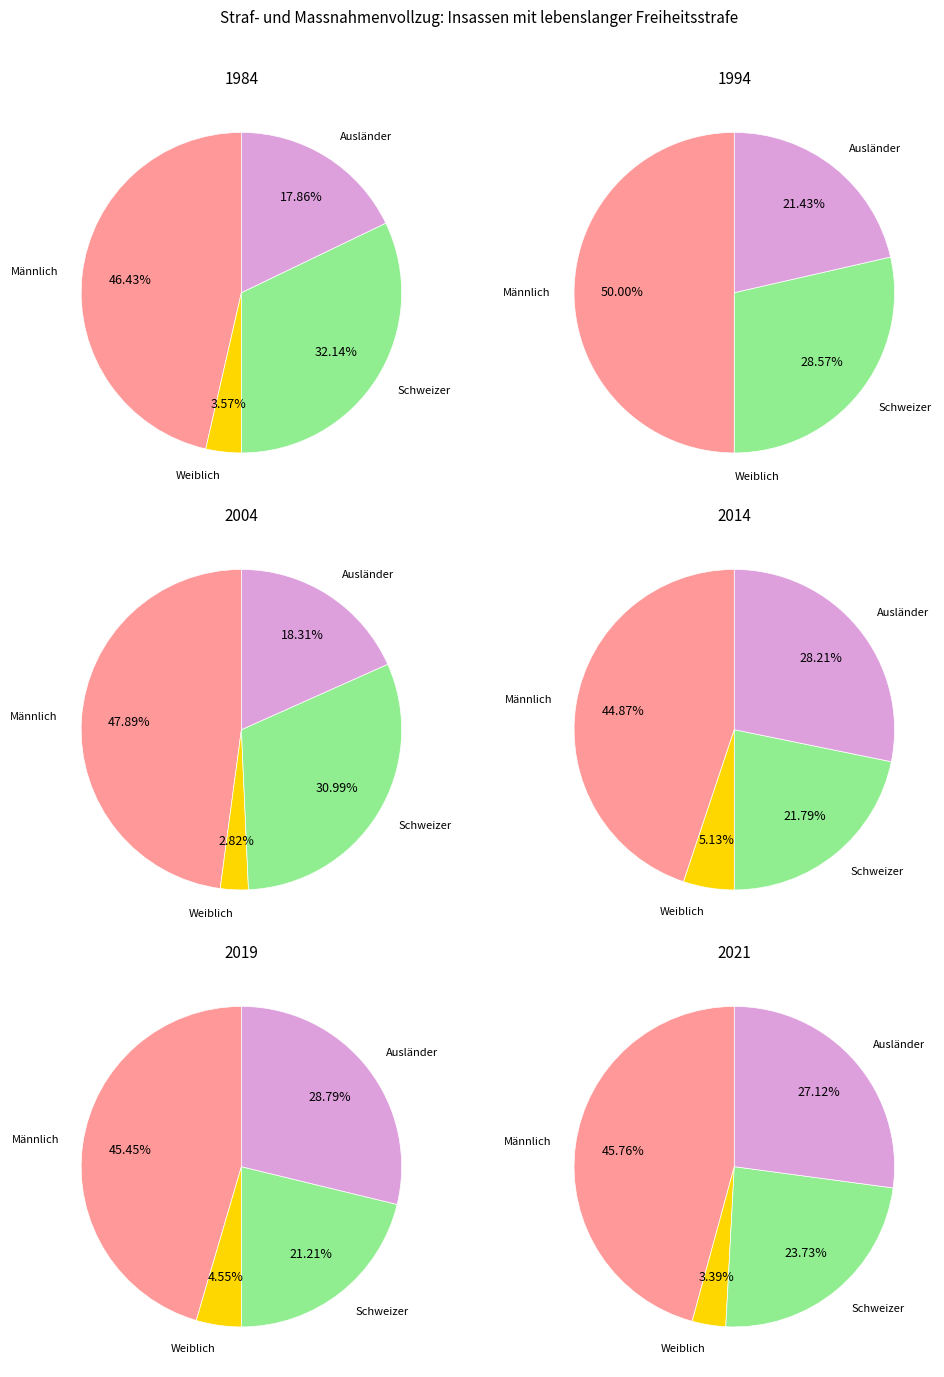

Is 8 the majority of the pie?

No